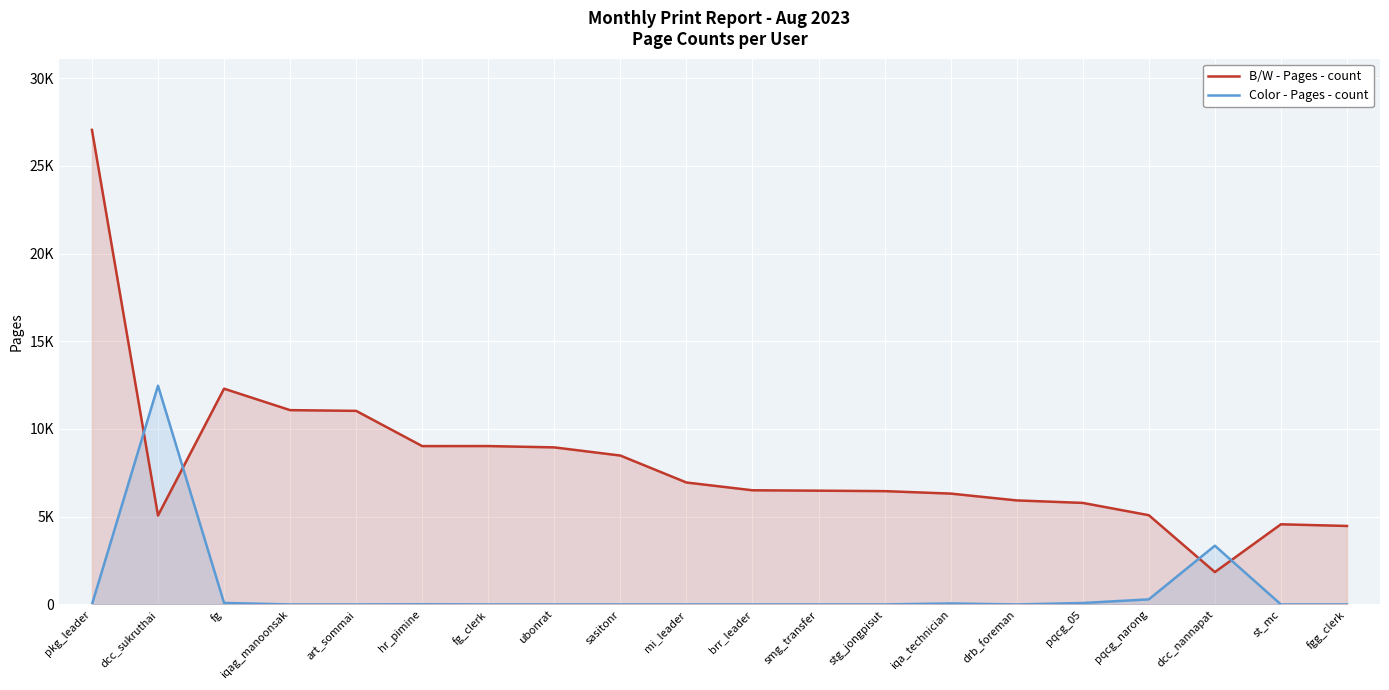

Which category has the highest value in the Color - Pages - count series?

dcc_sukruthai